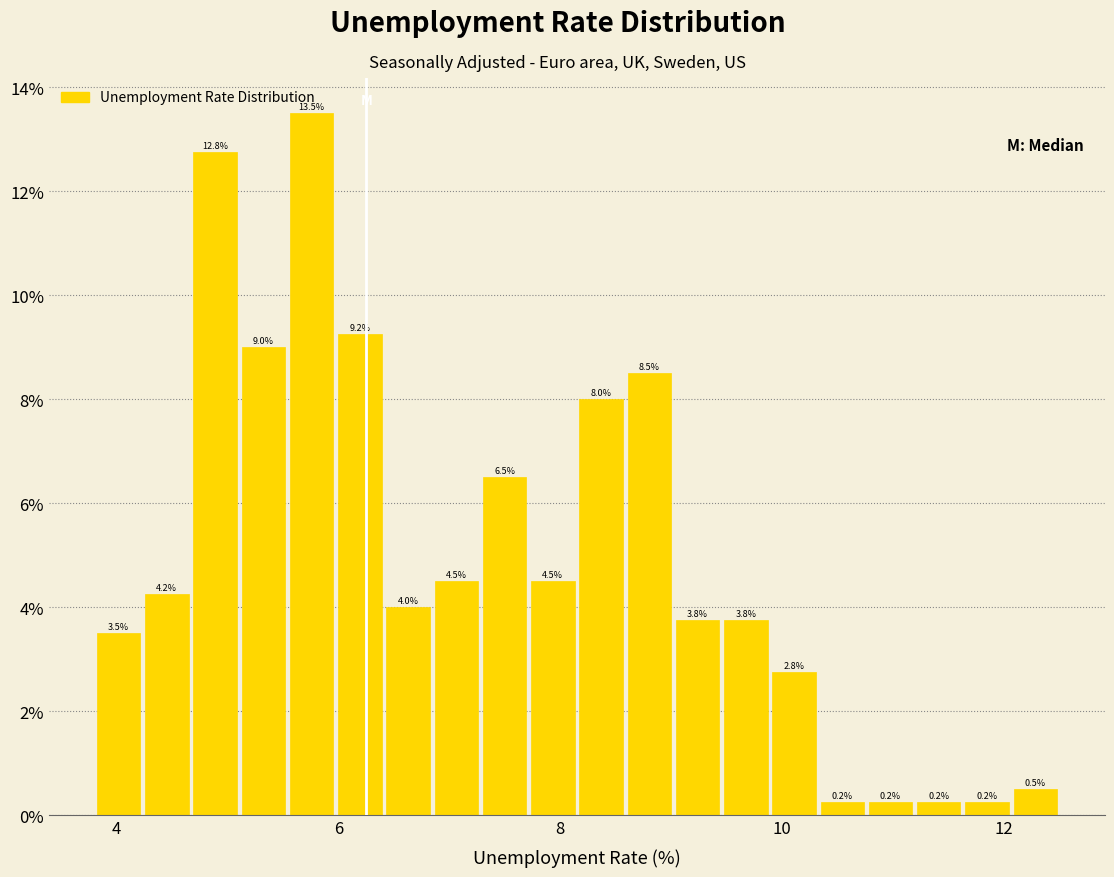

Around what value on the x-axis is the tallest bar? Give the approximate position of its centre, as read against the axis.

5.8